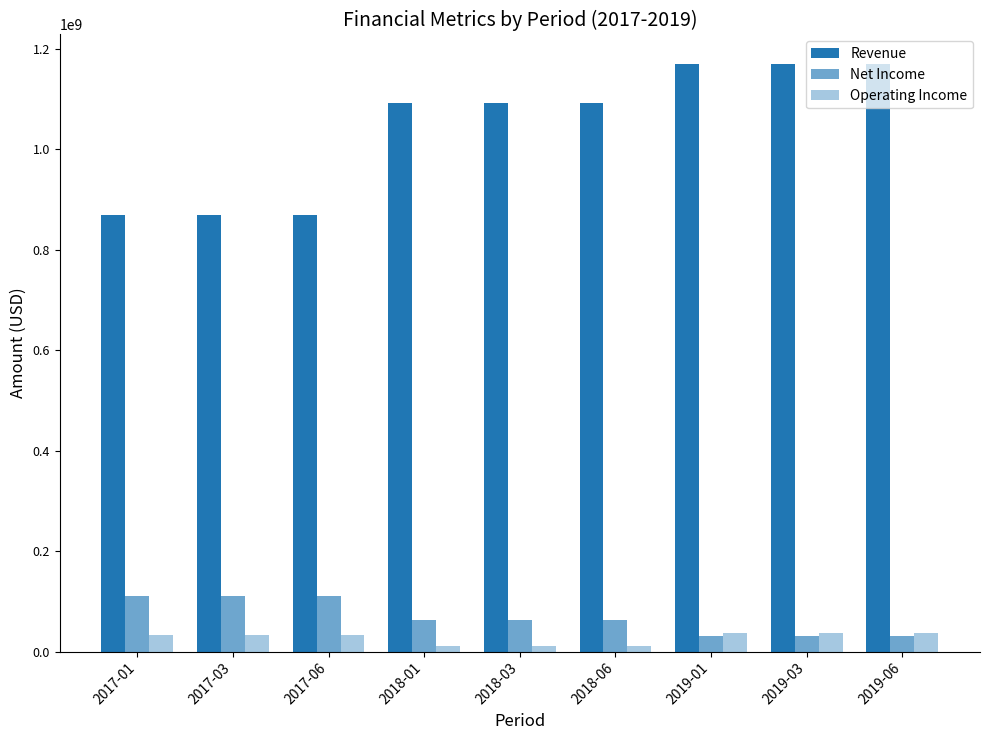

What is the highest value of the Net Income series?

110152250